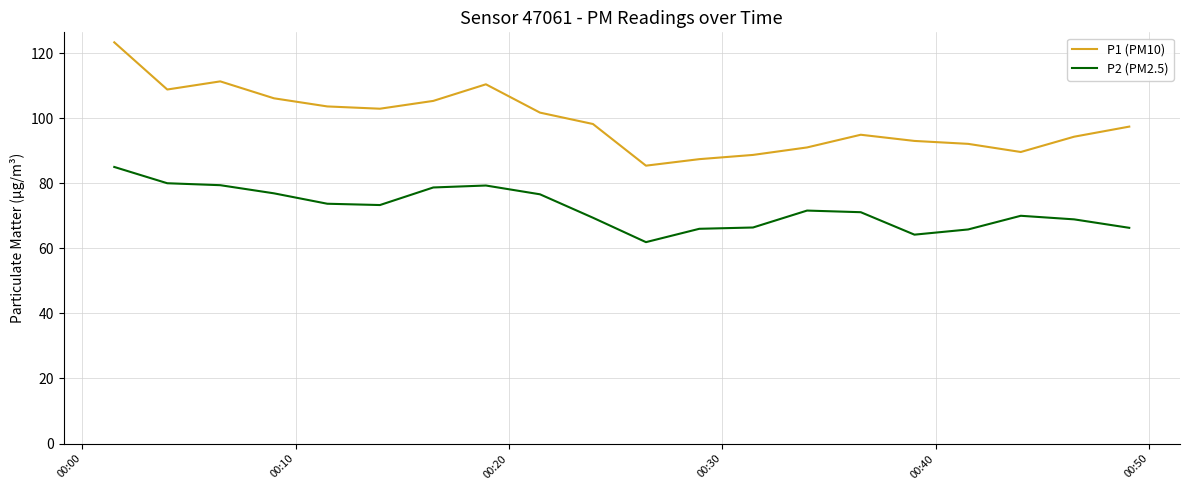

What is the smallest value displayed?

61.9